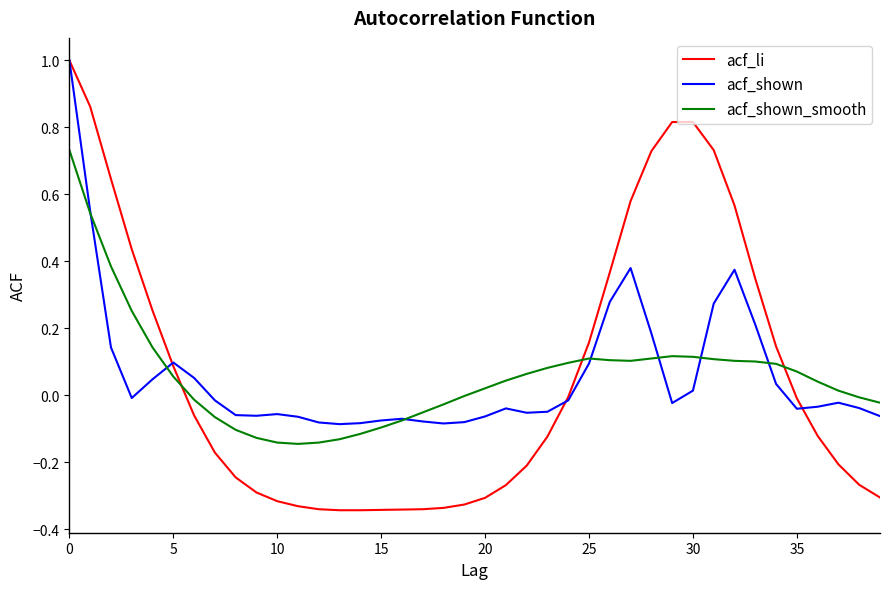

Which series has the largest range (max minus min)?

acf_li